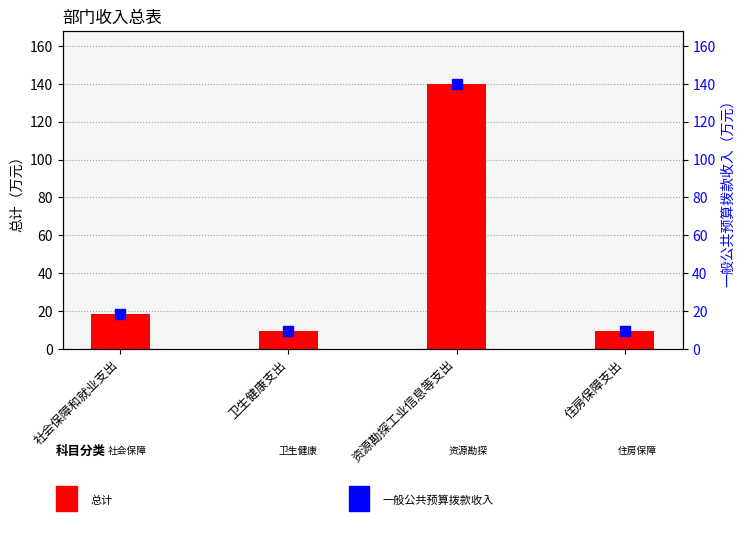

Which series has the largest total across all categories?

总计